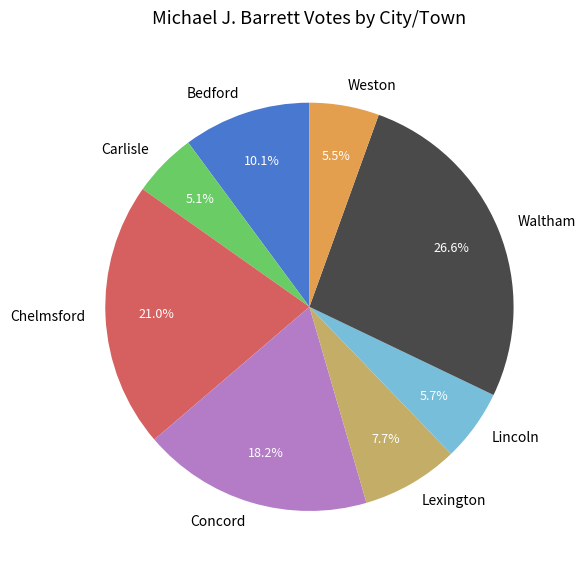

To the nearest percent, what is the average slice percentage?

12%